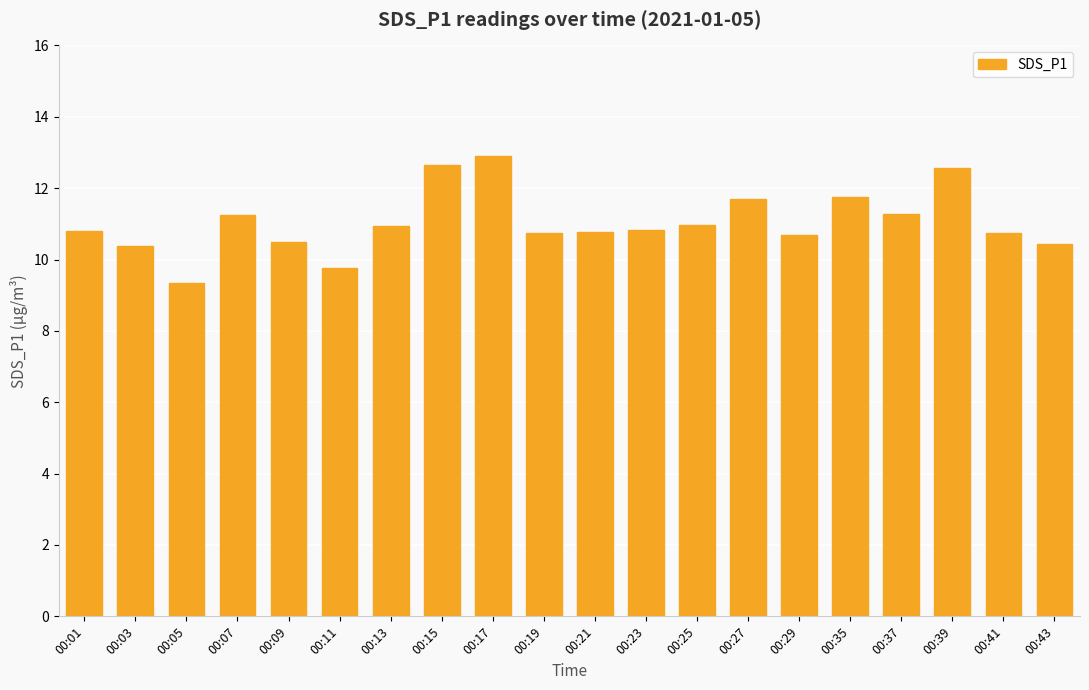

How many data points are above 10?

18